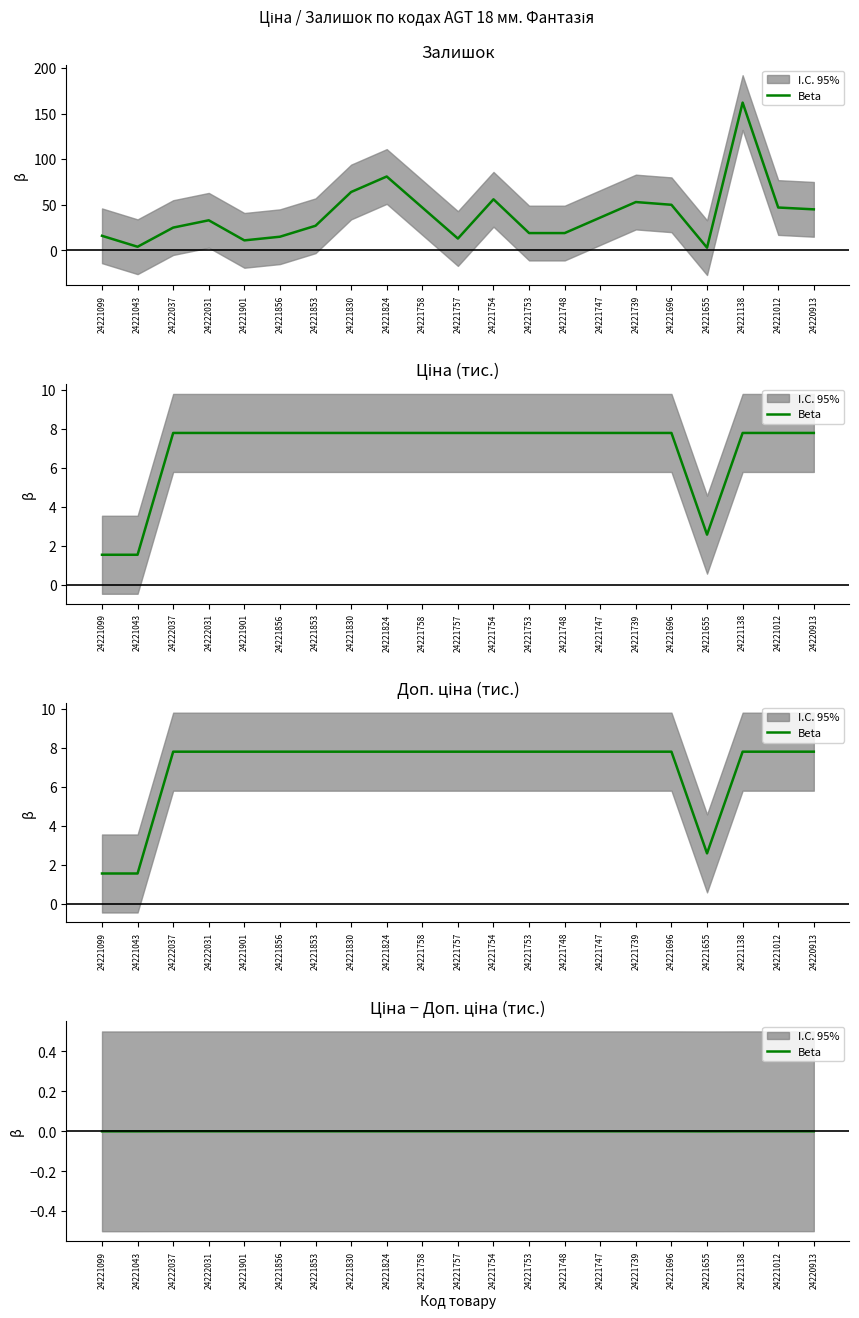

Where is the first local minimum?

24221655